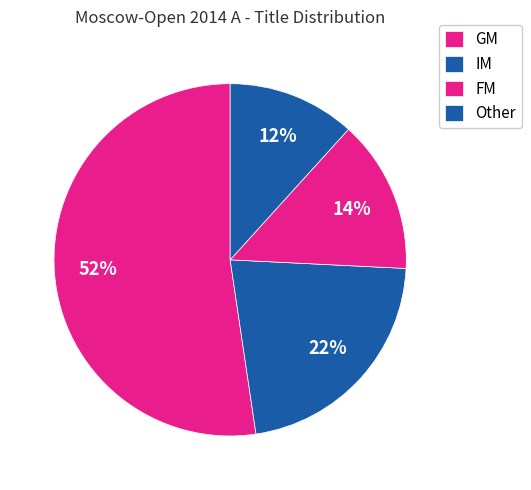

Count the number of slices in the pie.

4